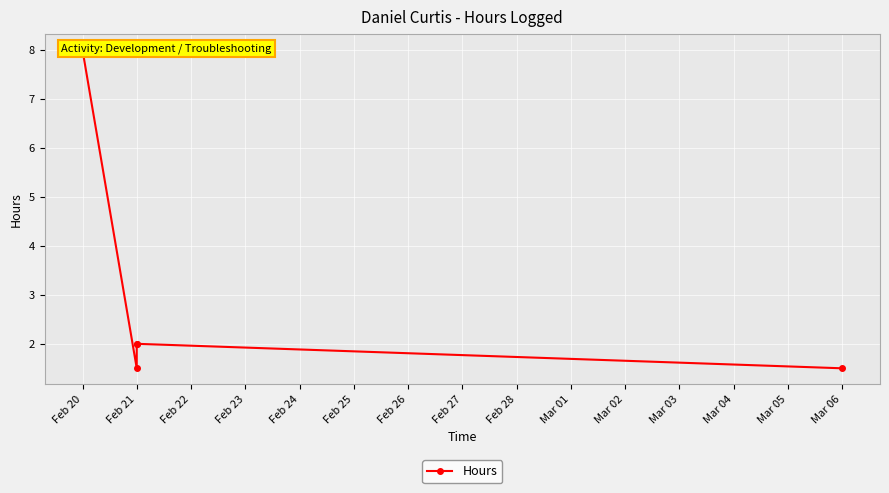

The value at Feb 21 is 0.7. True or false?

False